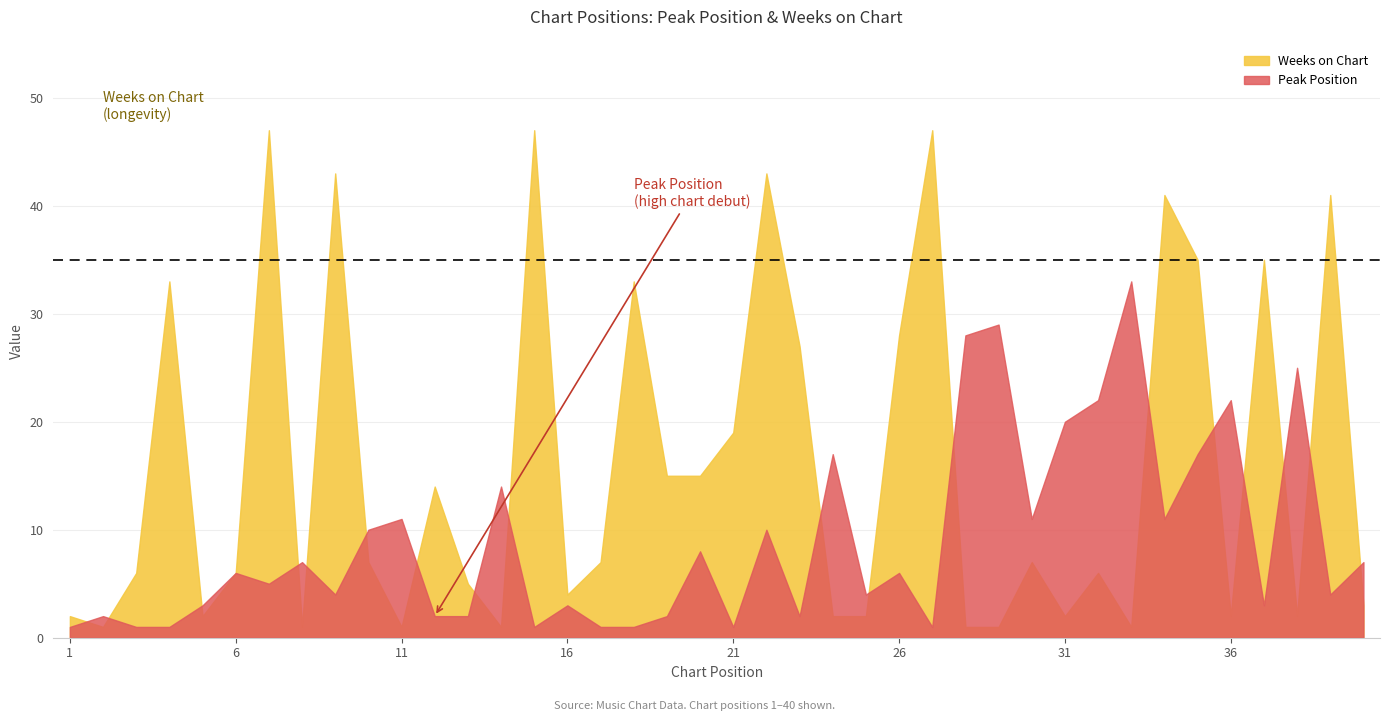

At which category is the sum across all series the highest?

22